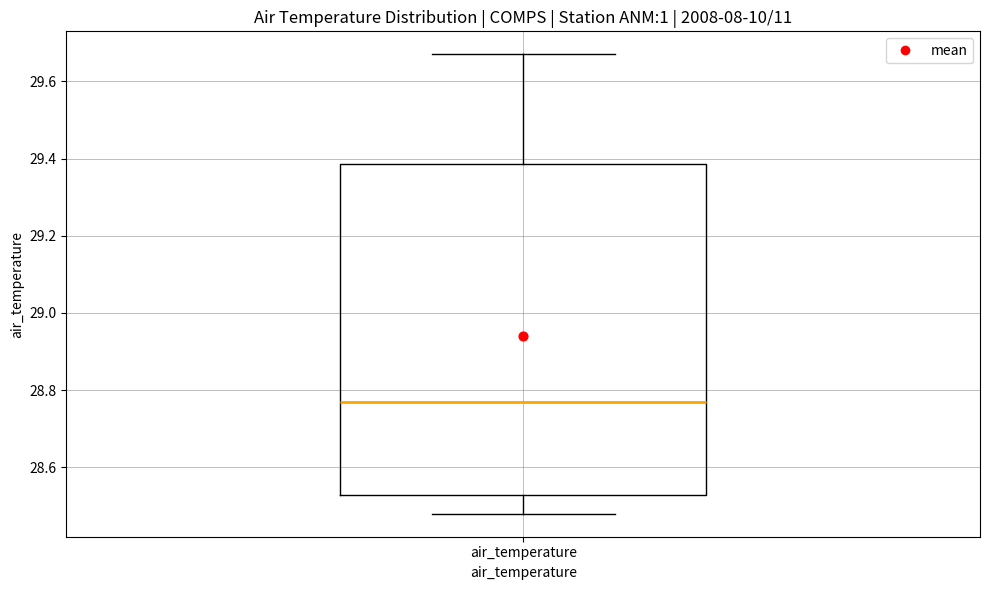

Transcribe this box plot: give where the median line is, the range the box spans, and where the two whiskers end, as read against the y-axis. The values are not printed on the chart, so give them approximately, as read against the axis.

median 28.78, box 28.52 to 29.38, whiskers 28.48 to 29.68